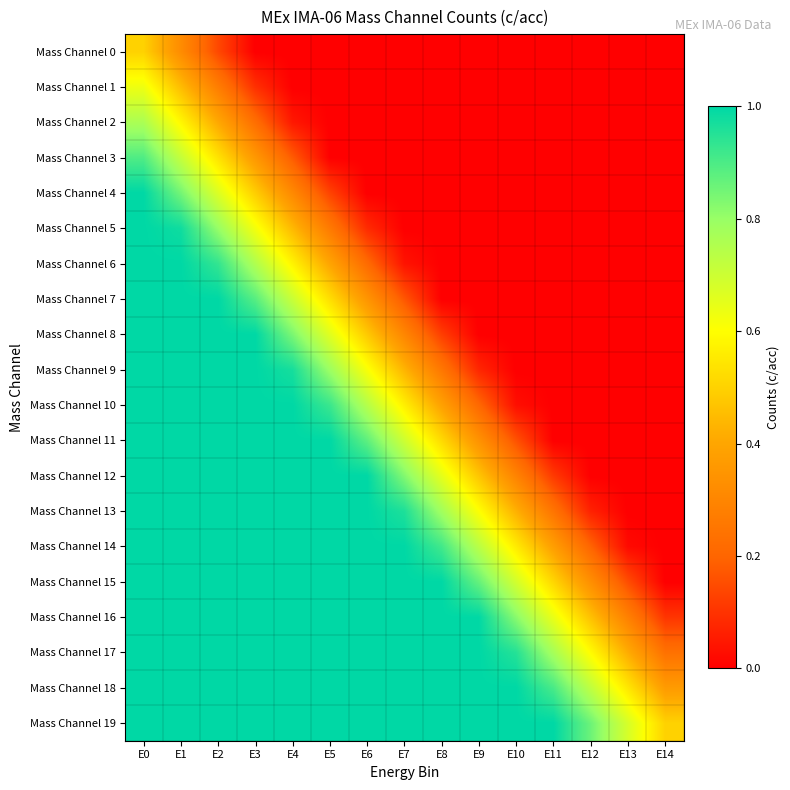

Rank the series by their maximum value, from lowest to highest.

Mass Channel 0, Mass Channel 1, Mass Channel 2, Mass Channel 3, Mass Channel 4, Mass Channel 5, Mass Channel 6, Mass Channel 7, Mass Channel 8, Mass Channel 9, Mass Channel 10, Mass Channel 11, Mass Channel 12, Mass Channel 13, Mass Channel 14, Mass Channel 15, Mass Channel 16, Mass Channel 17, Mass Channel 18, Mass Channel 19